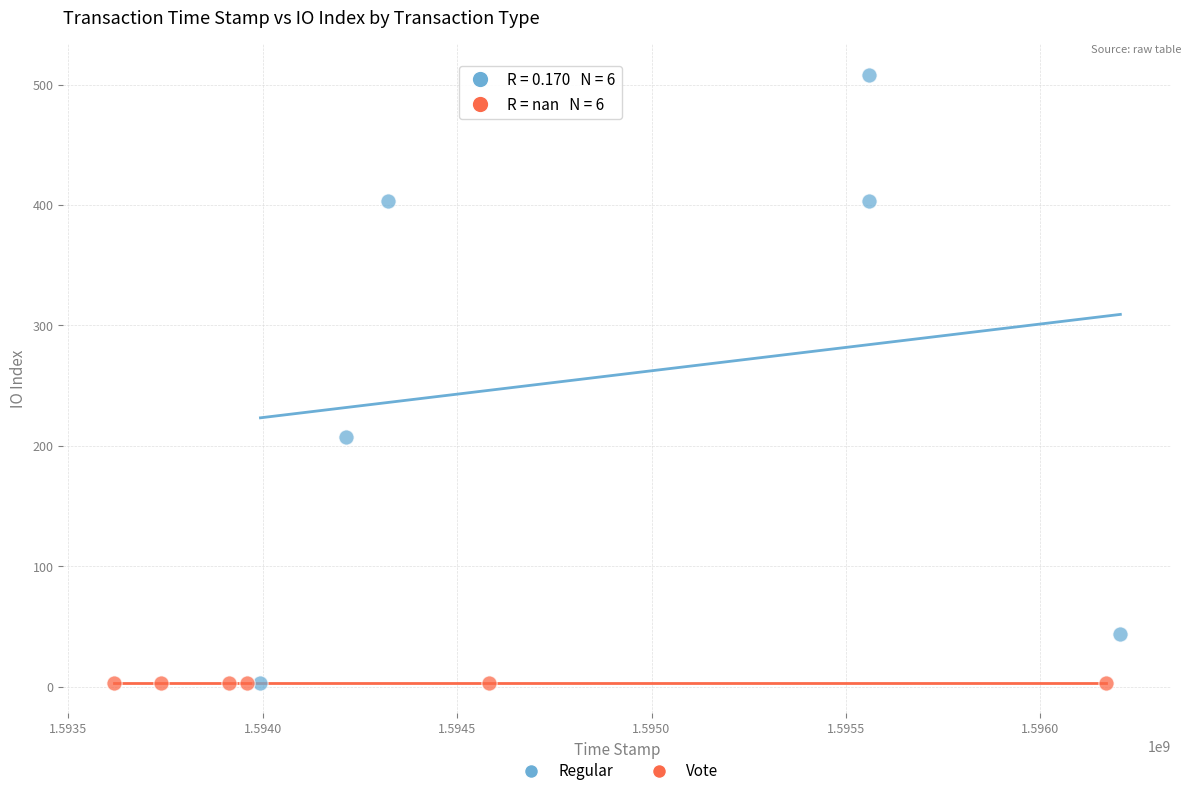

What are all the series names shown in the legend?

Regular, Vote